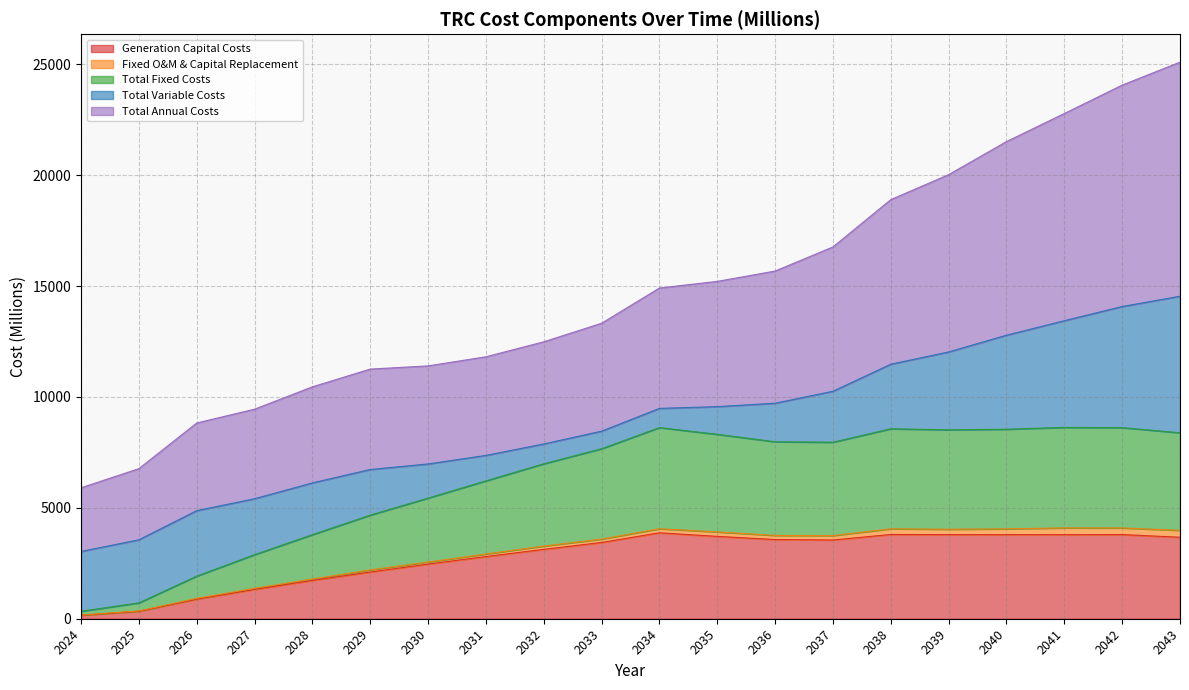

What is the sum of the Generation Capital Costs values at 2025 and 2024?

497.7